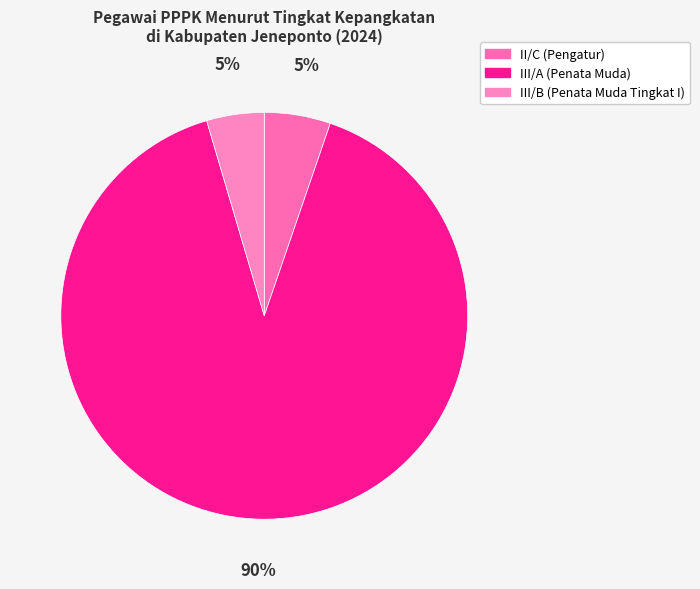

Count the number of slices in the pie.

3